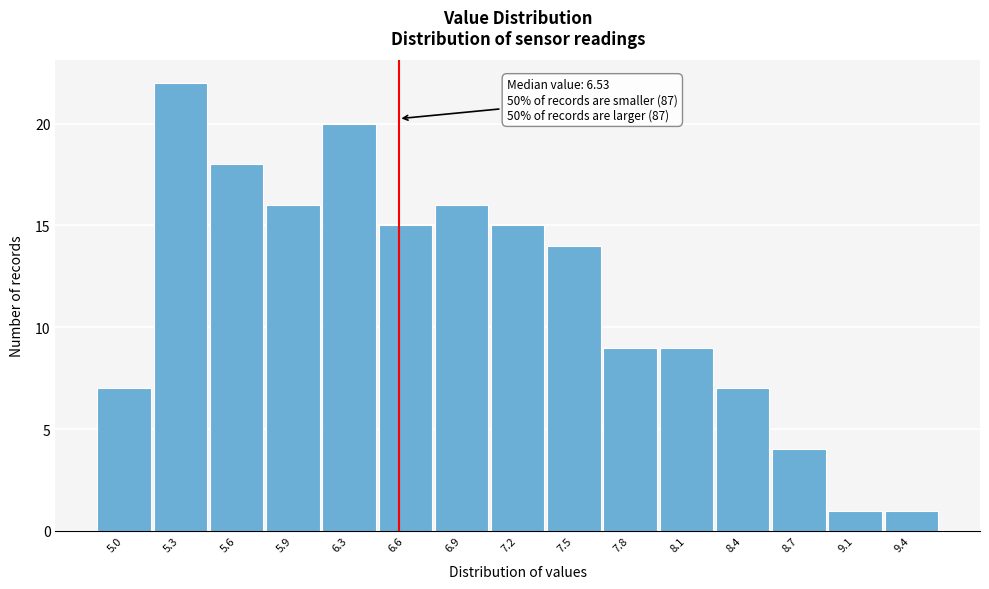

Which range on the x-axis has the tallest bar?

5.15 to 5.45